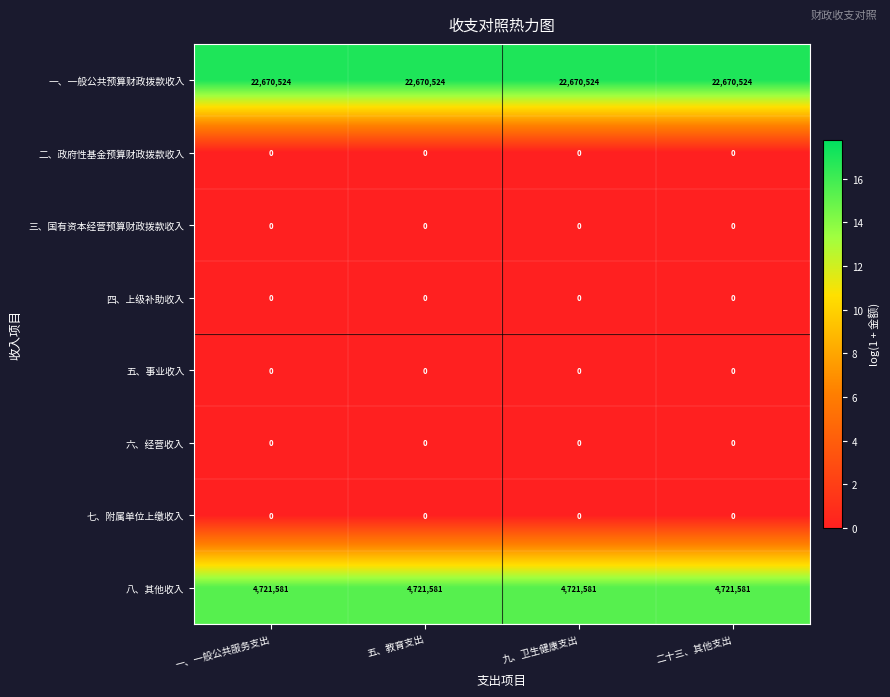

True or false: 八、其他收入 has a value of 4721581 at 五、教育支出.

True